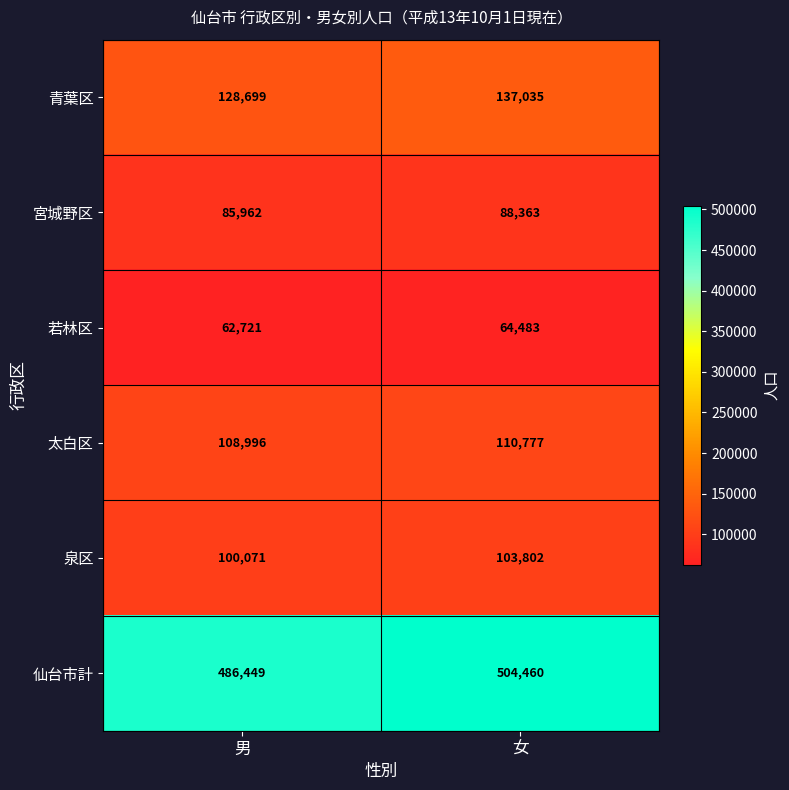

Reading right to left, extract all data points from this chart.

青葉区: 137035	128699
宮城野区: 88363	85962
若林区: 64483	62721
太白区: 110777	108996
泉区: 103802	100071
仙台市計: 504460	486449